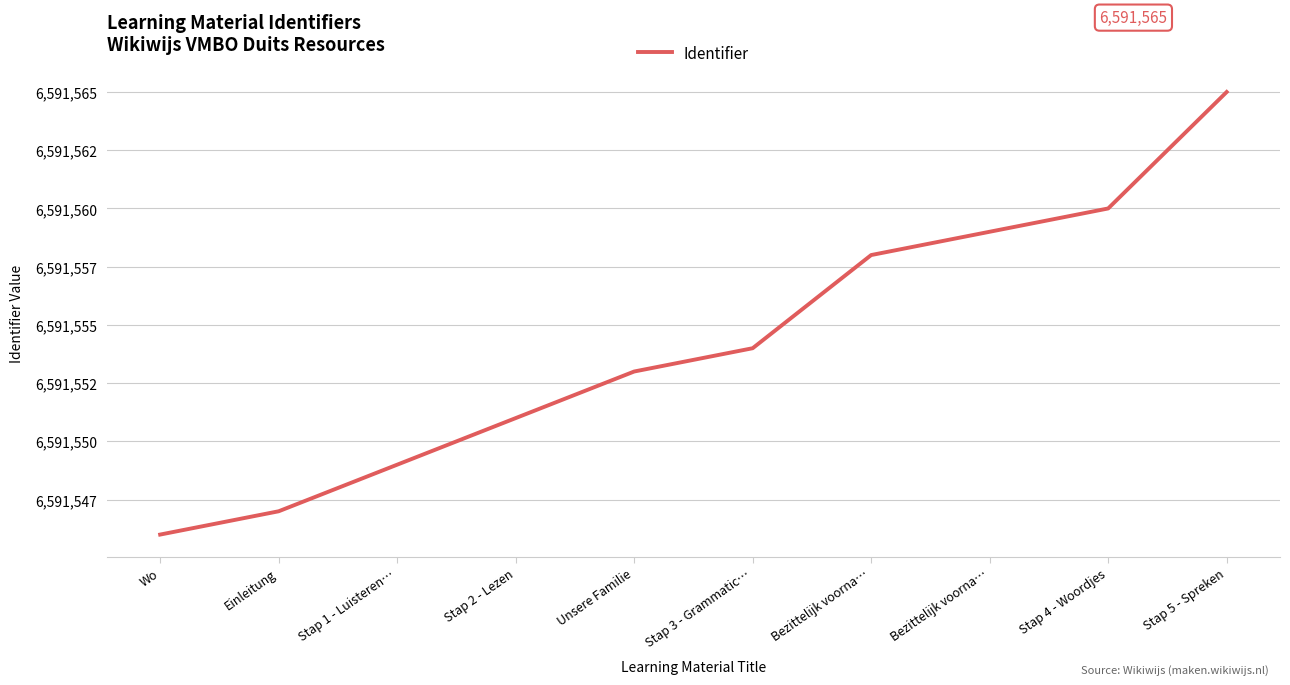

What is the label of the 8th point from the left?

Bezittelijk voorna…